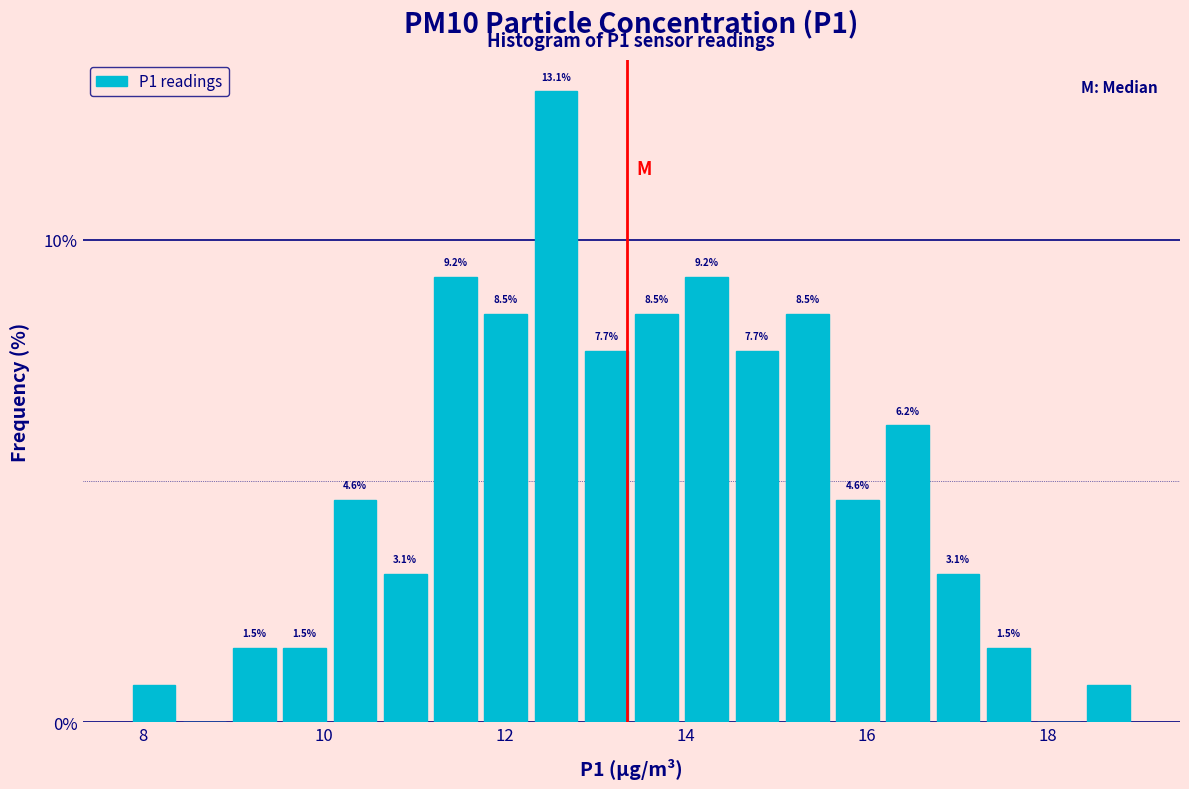

Around what value on the x-axis is the tallest bar? Give the approximate position of its centre, as read against the axis.

12.6